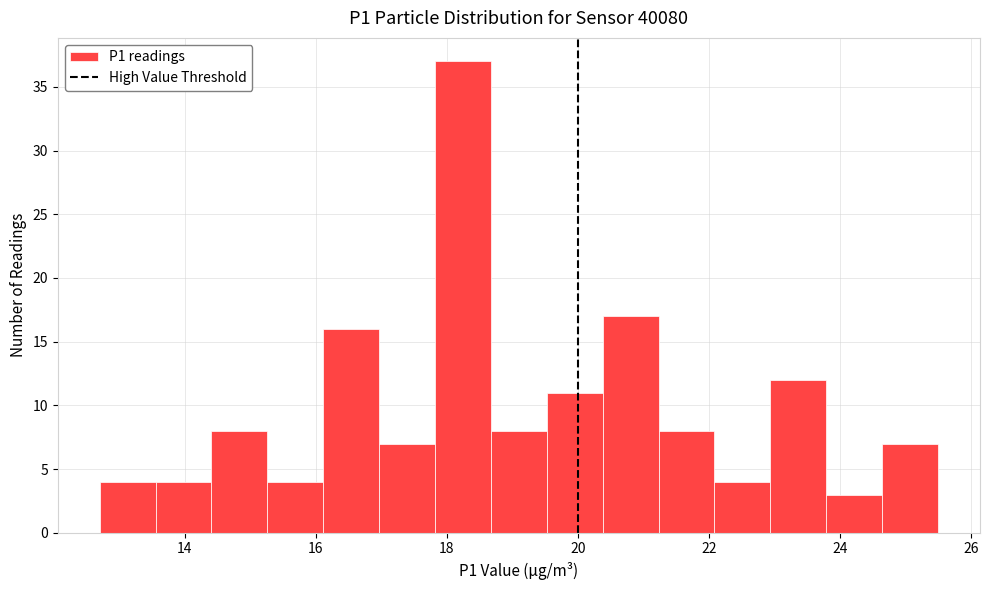

How tall is the bar that spans 15.2 to 16.2 on the x-axis? Neither the bar edges nor the heights are printed on the chart, so give them approximately, as read against the axes.

4